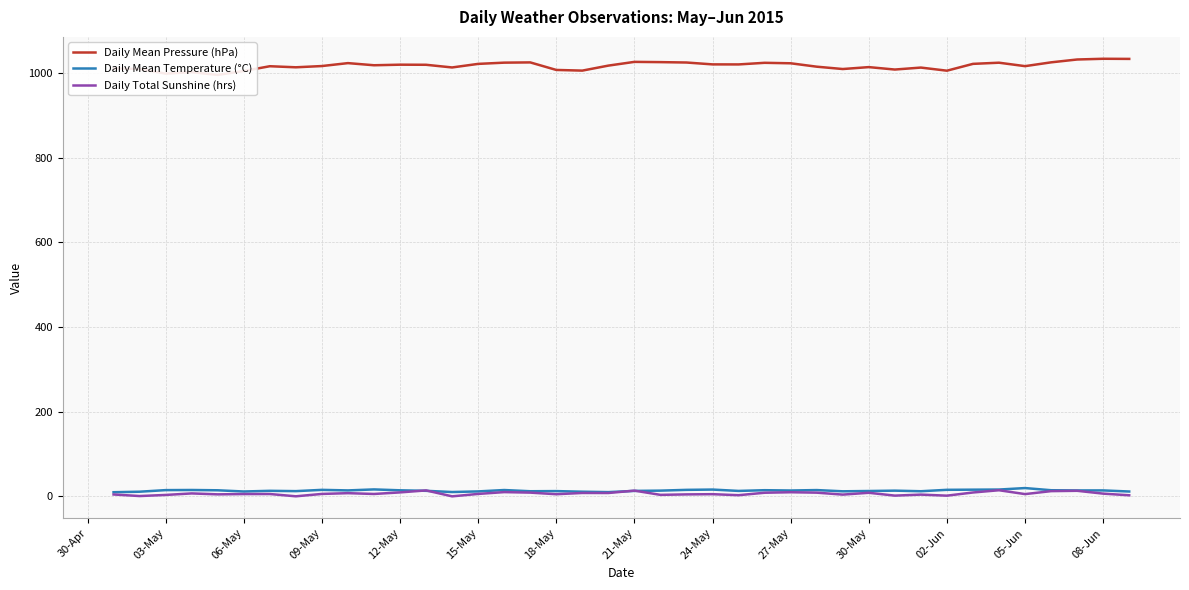

Where is Daily Mean Pressure (hPa) nearest to the value 1014?

30-May